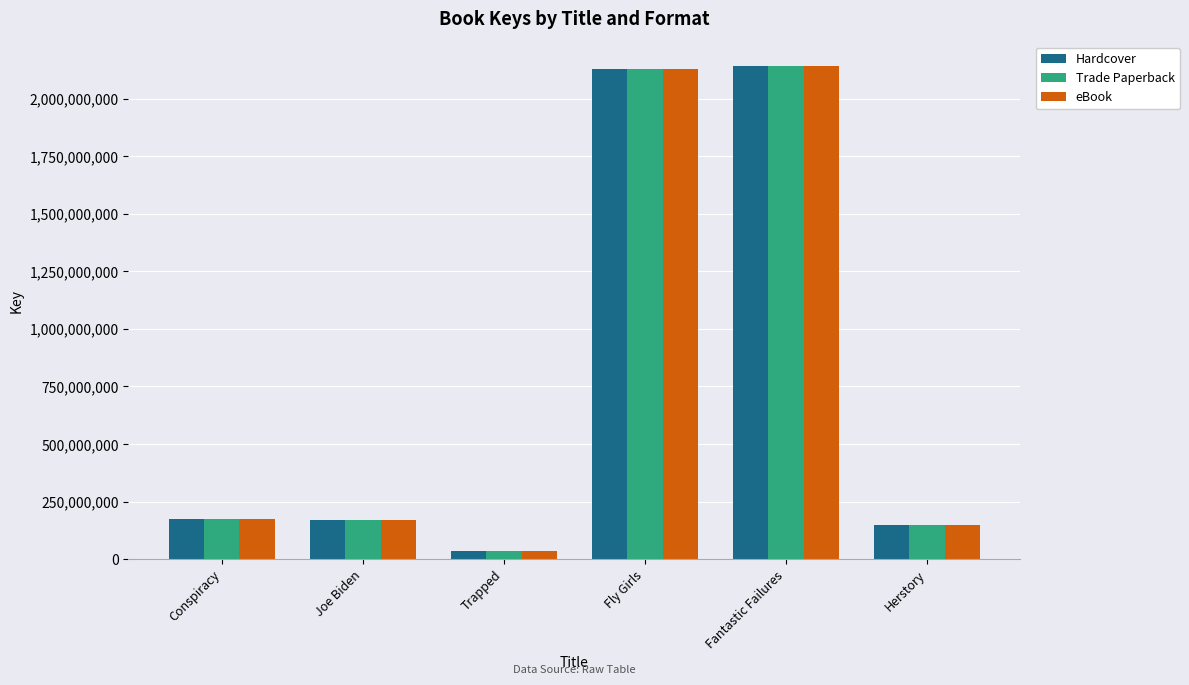

Count the number of categories in the chart.

6